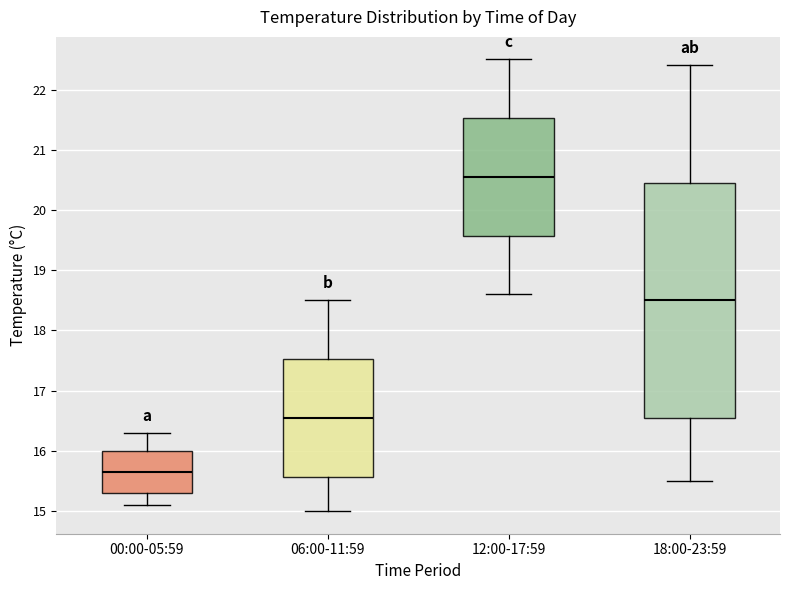

Which box is the tallest, from its lower edge to its upper edge?

18:00-23:59